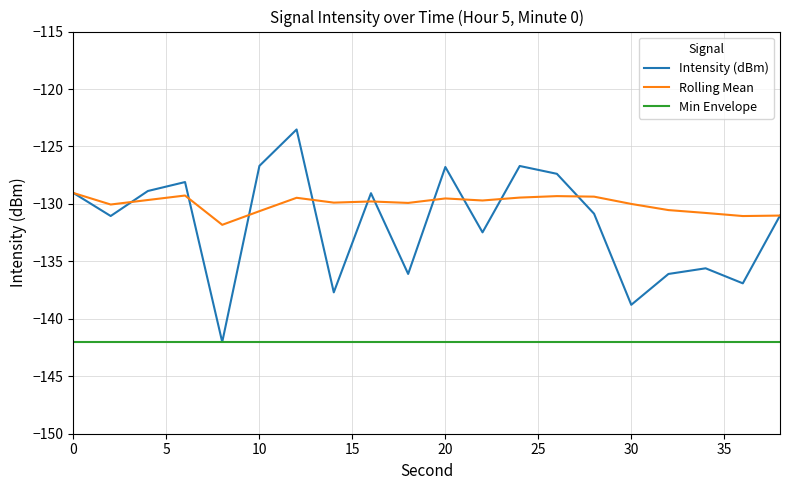

How many lines are shown in the chart?

3